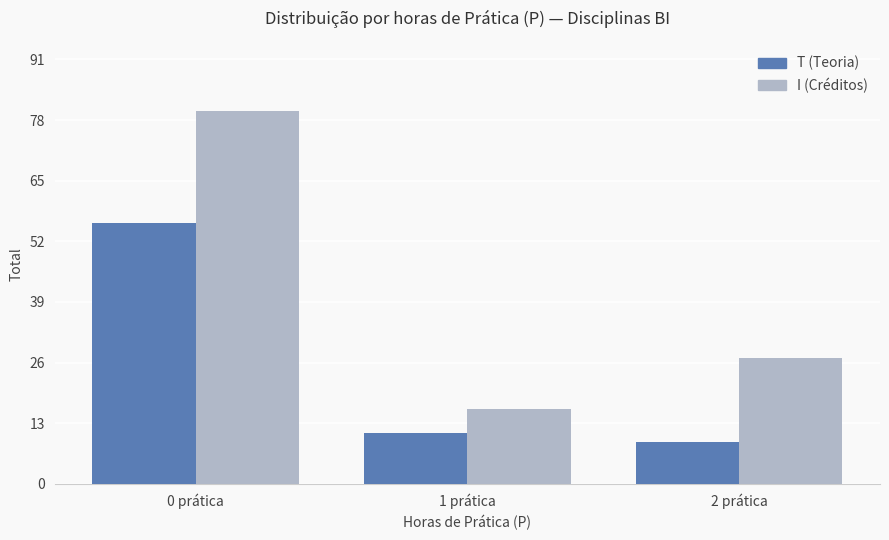

What is the minimum value shown in the chart?

9